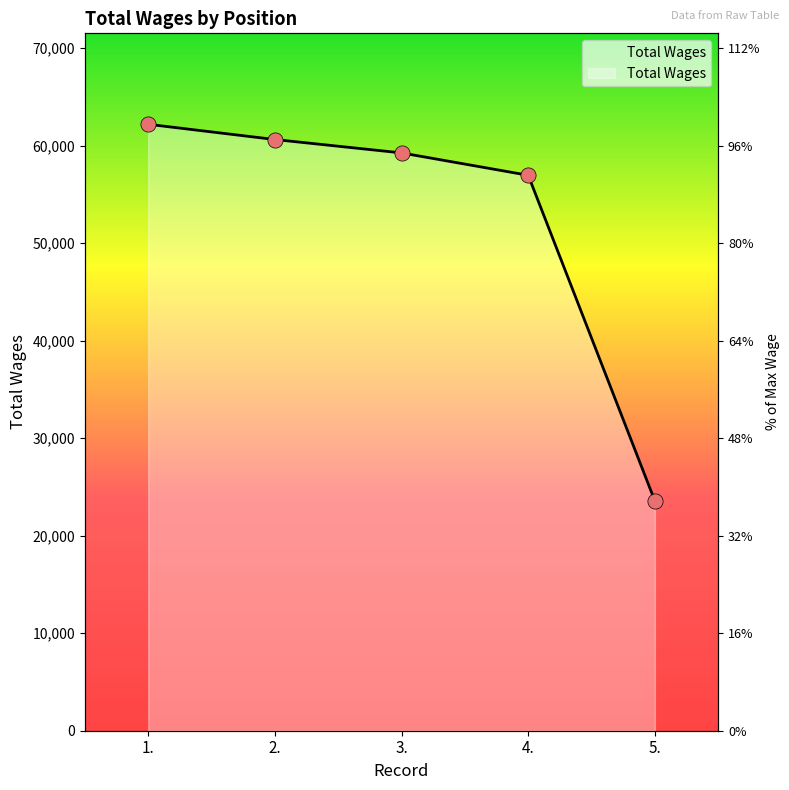

What is the change in value from 1. to 5.?

-38623